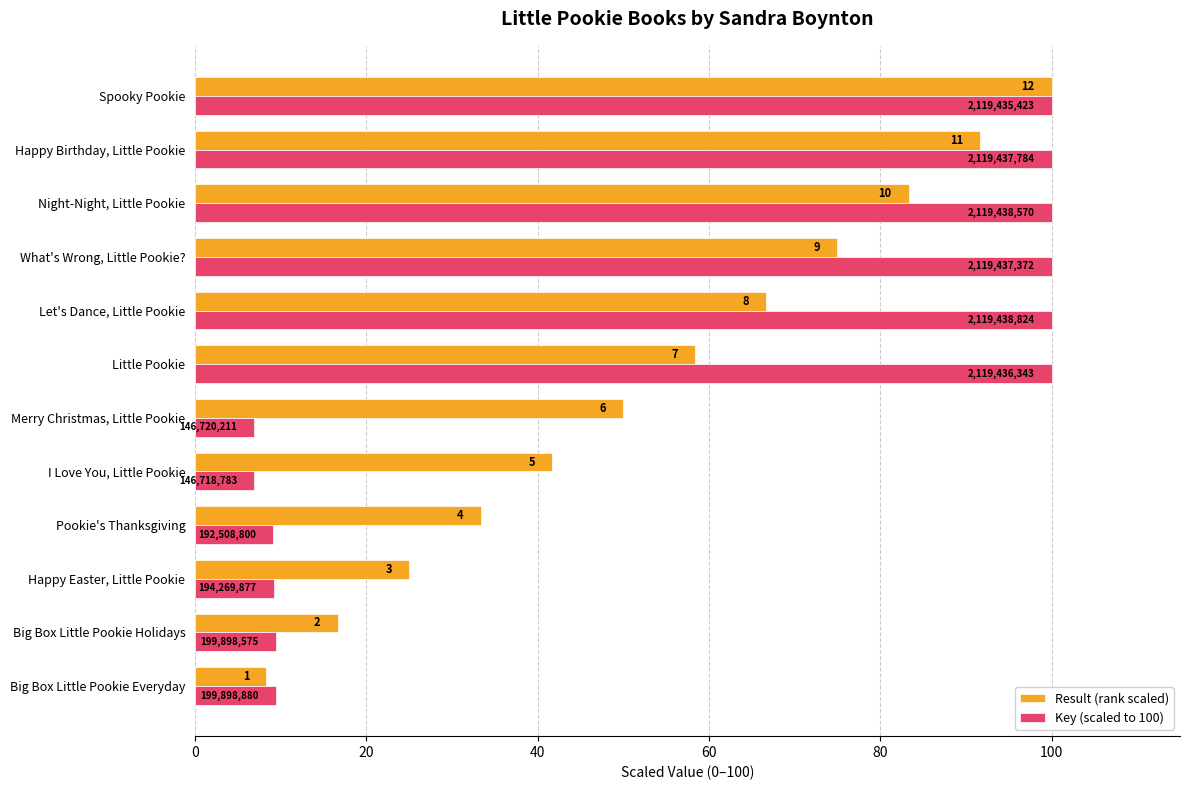

What are all the series names shown in the legend?

Result (rank scaled), Key (scaled to 100)